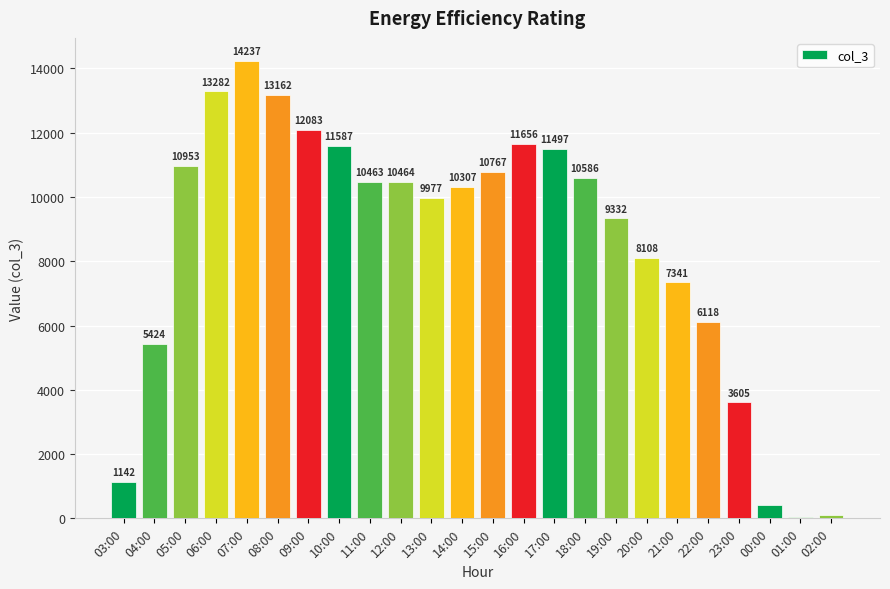

The value at 07:00 is 14237. True or false?

True